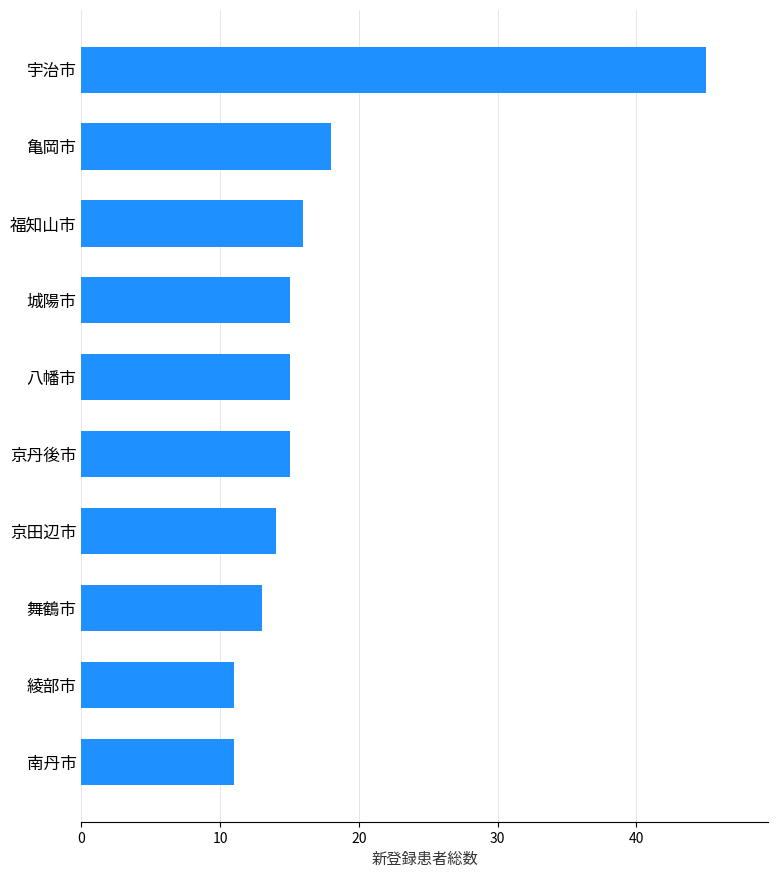

Are the bars horizontal?

Yes